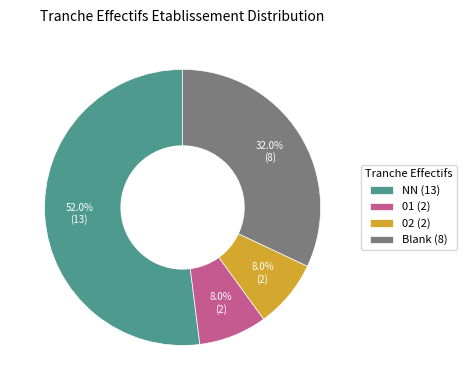

What percentage is NOT represented by Blank (8)?

68.0%